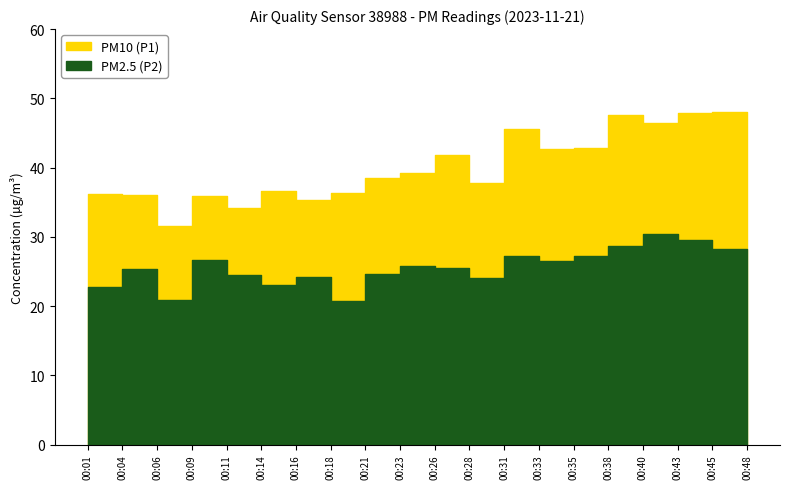

What is the value of the PM2.5 (P2) point at the 20th from the left?

27.2